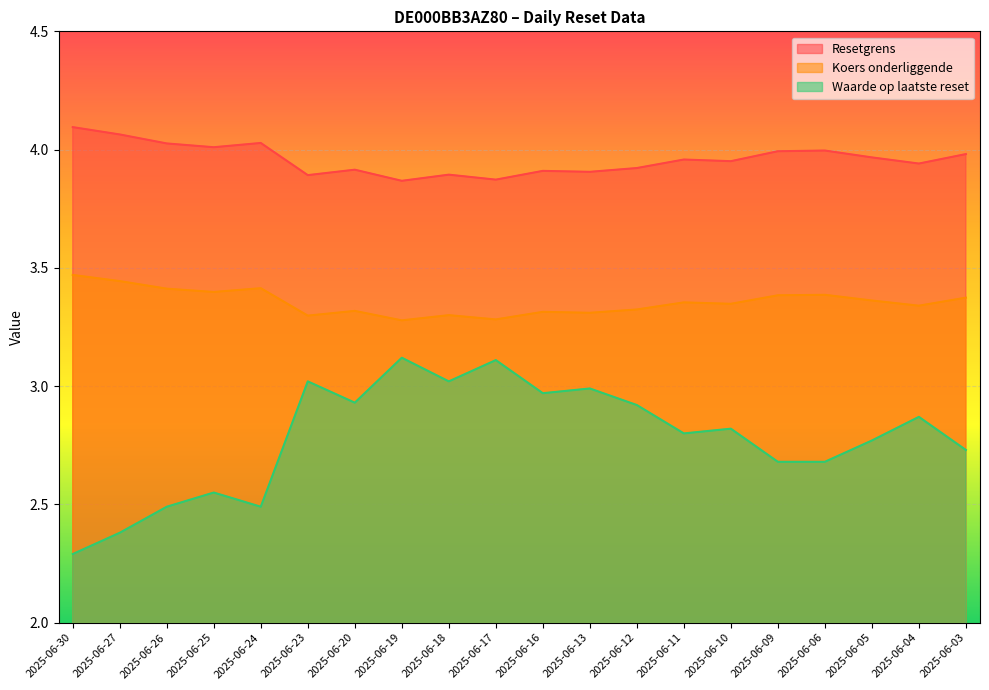

In Waarde op laatste reset, how many points are higher than both neighbors (excluding endpoints)?

7